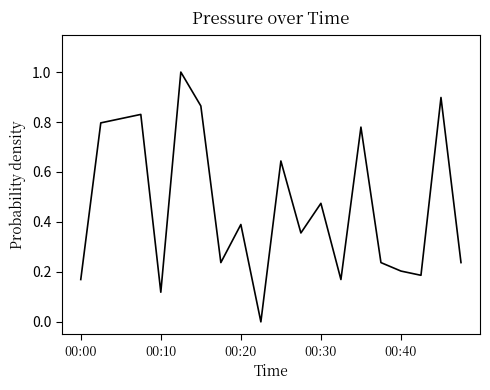

How many categories are shown in the chart?

20